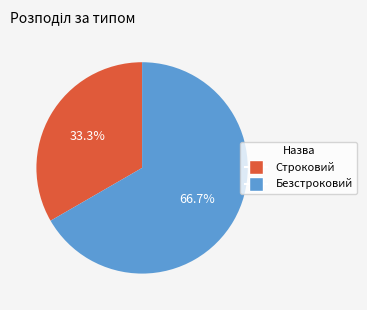

To the nearest percent, what portion does Безстроковий represent?

67%